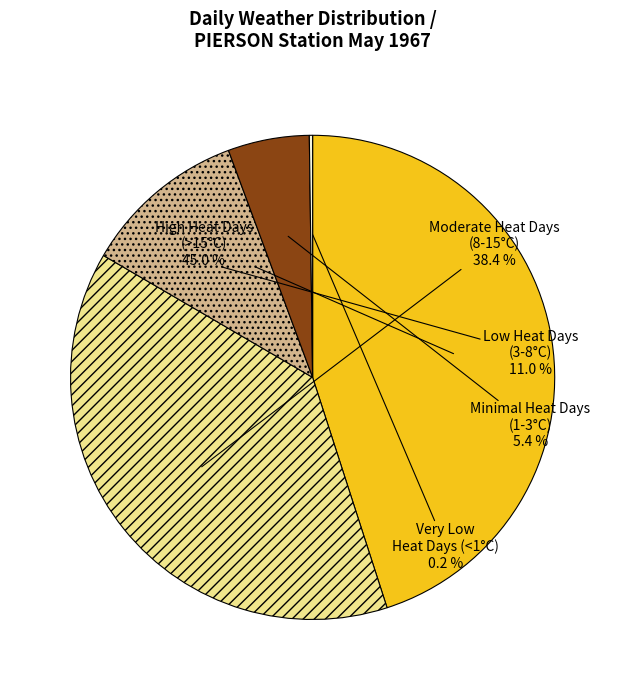

Combined, do High Heat Days (>15°C) and Moderate Heat Days (8-15°C) account for over 50%?

Yes